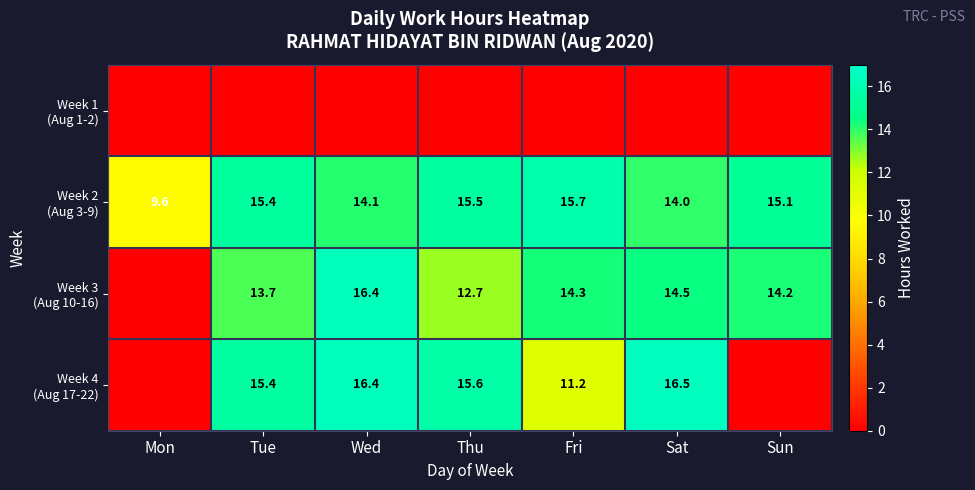

List the labels in order of Week 2 (Aug 3-9) value, smallest first.

Mon, Sat, Wed, Sun, Tue, Thu, Fri